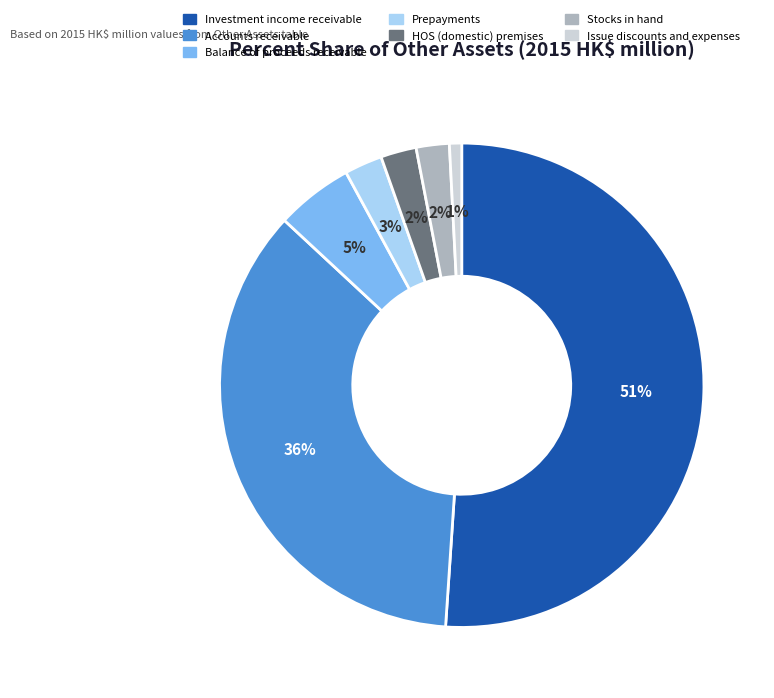

Which category accounts for the majority?

Investment income receivable